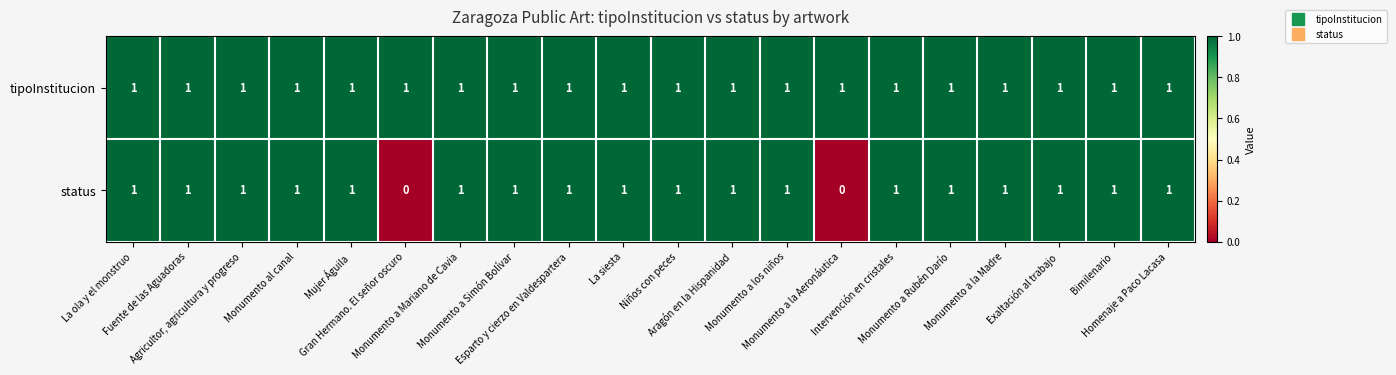

What is the sum of all status values?

18